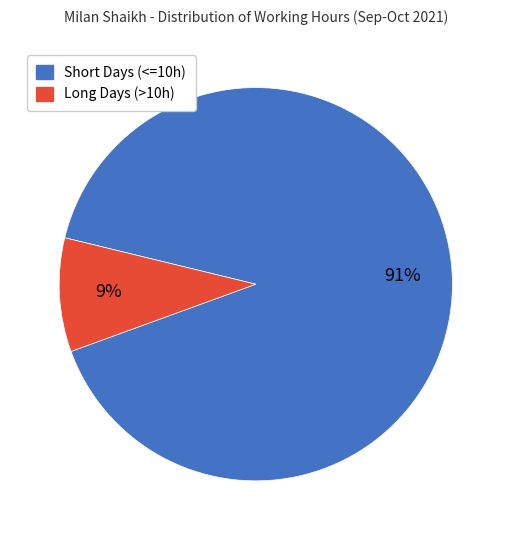

Is there any slice that represents more than half of the pie?

Yes